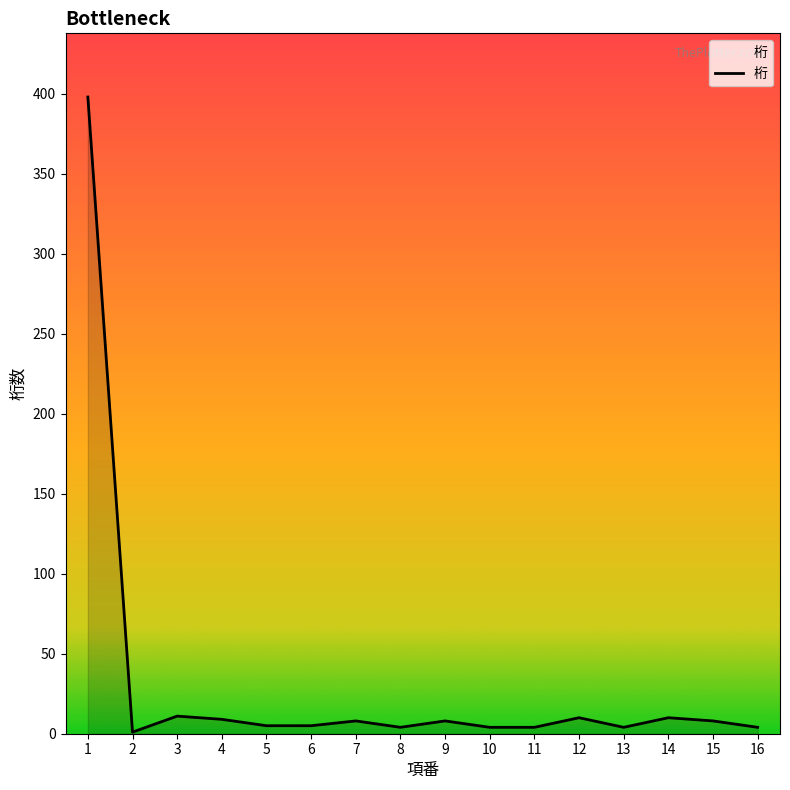

What is the greatest value displayed?

398